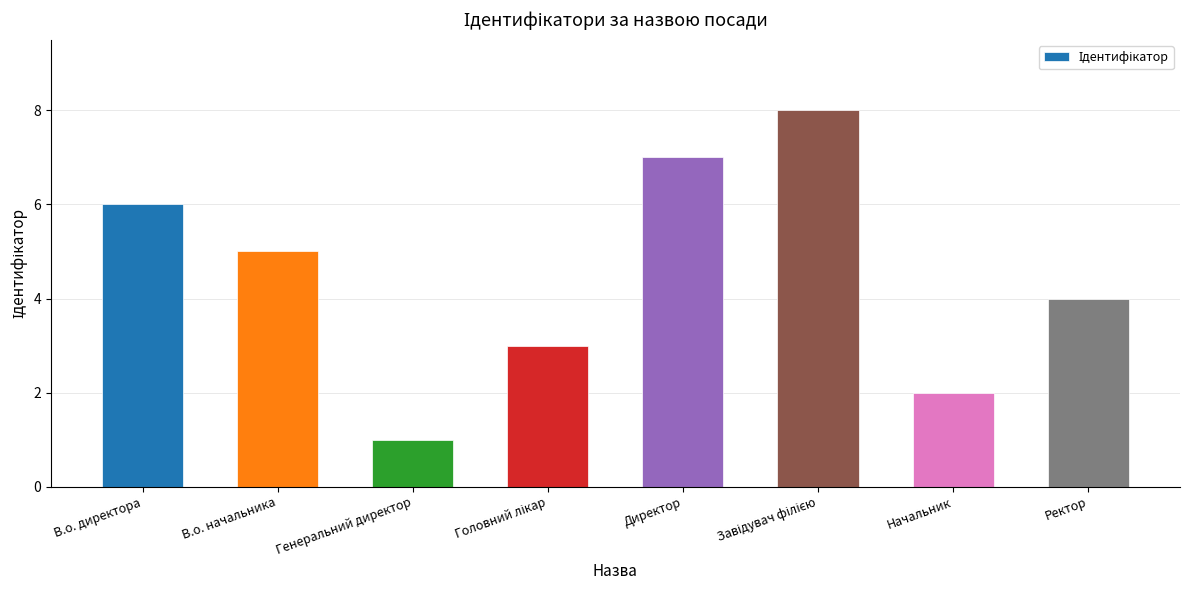

What position from the right is Генеральний директор?

6